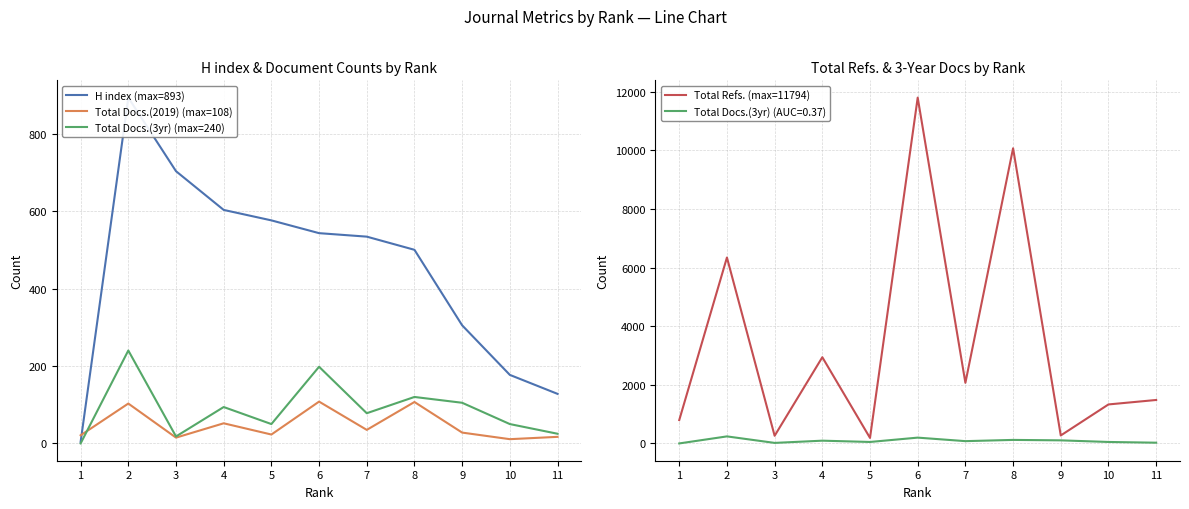

Reading right to left, list all the values displayed in this chart.

H index (max=893): 11=128	10=177	9=305	8=500	7=534	6=543	5=576	4=603	3=703	2=893	1=4
Total Docs.(2019) (max=108): 11=17	10=11	9=28	8=107	7=35	6=108	5=23	4=52	3=15	2=103	1=21
Total Docs.(3yr) (max=240): 11=25	10=50	9=105	8=120	7=78	6=198	5=50	4=94	3=18	2=240	1=0
Total Refs. (max=11794): 11=1482	10=1330	9=272	8=10067	7=2067	6=11794	5=188	4=2940	3=261	2=6341	1=797